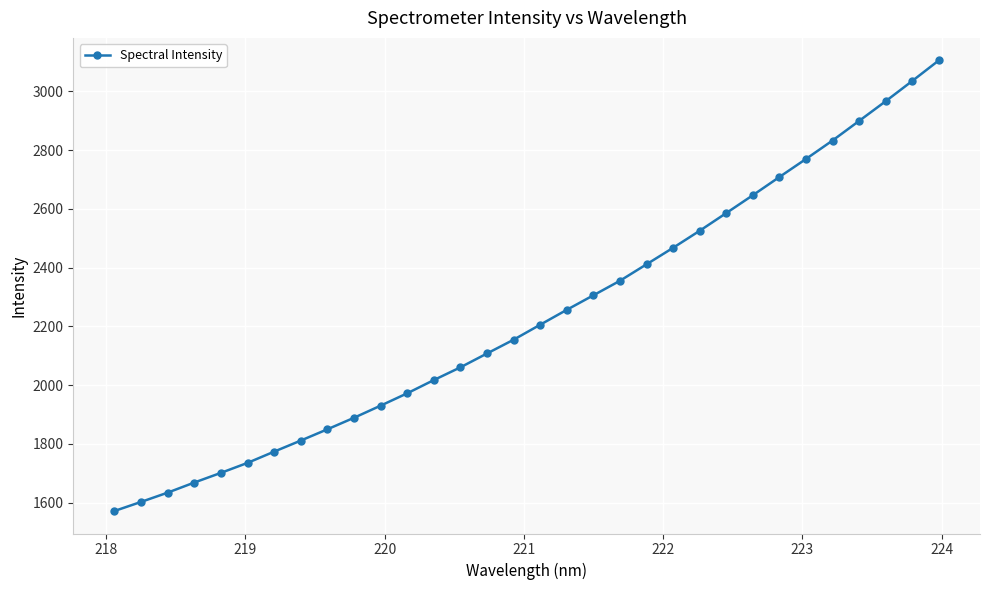

What is the value of the 15th point from the left?

2107.6